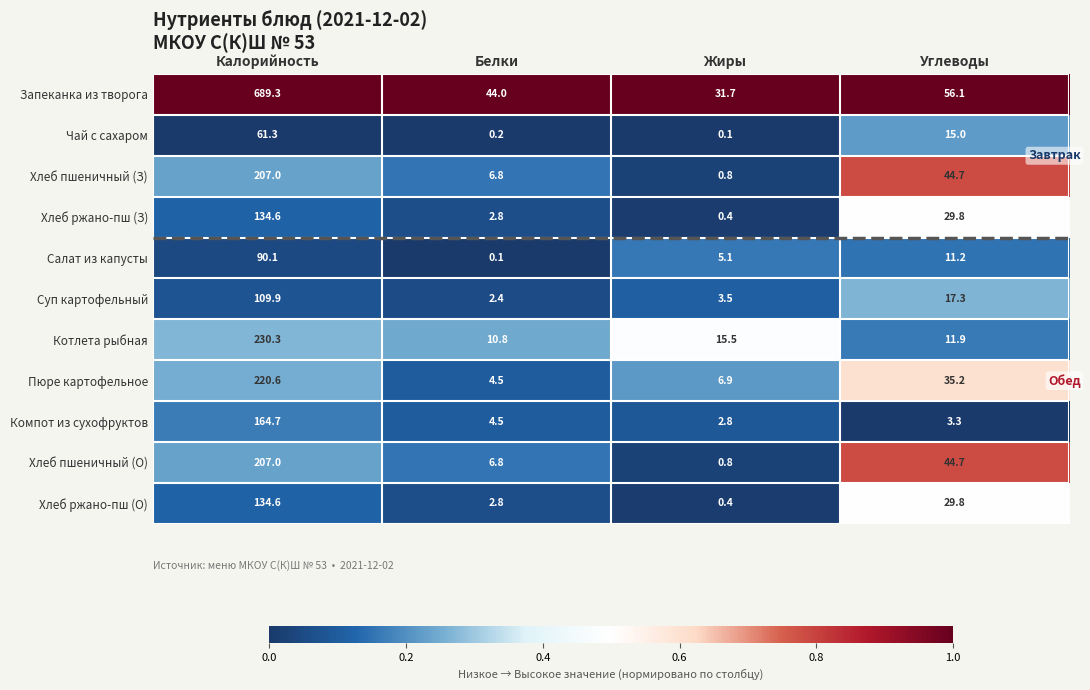

Is it true that Суп картофельный equals 2.4 at Белки?

True